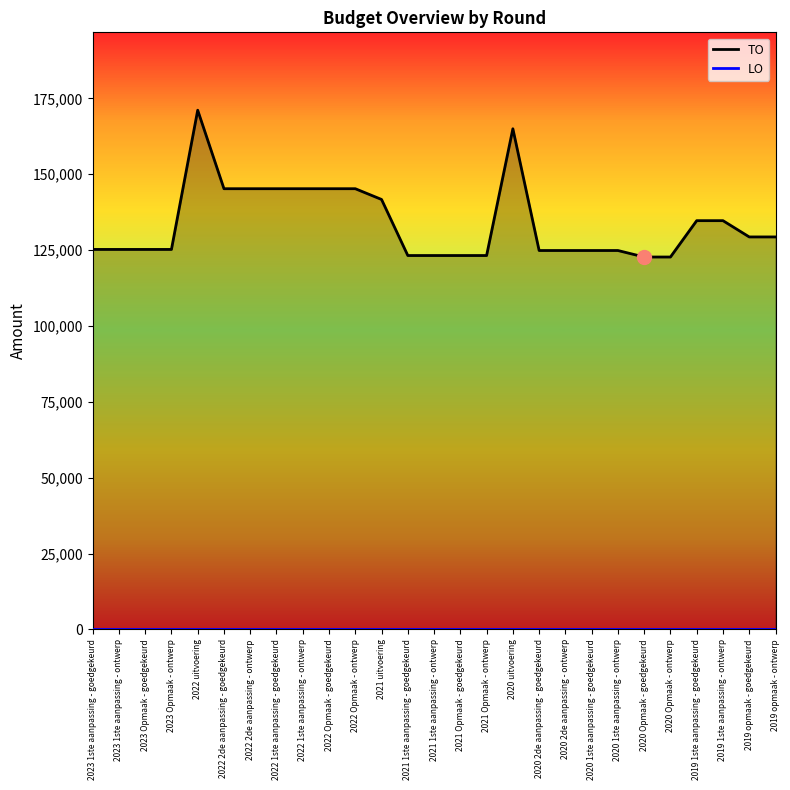

Which category has the lowest value across all series?

2020 Opmaak - goedgekeurd